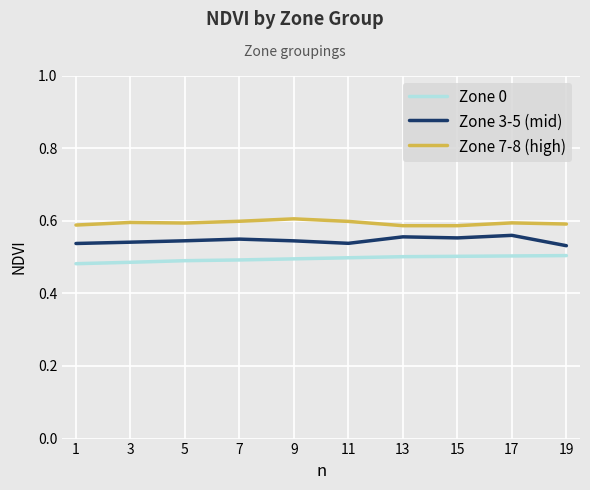

True or false: Zone 0 and Zone 7-8 (high) cross at least once.

False